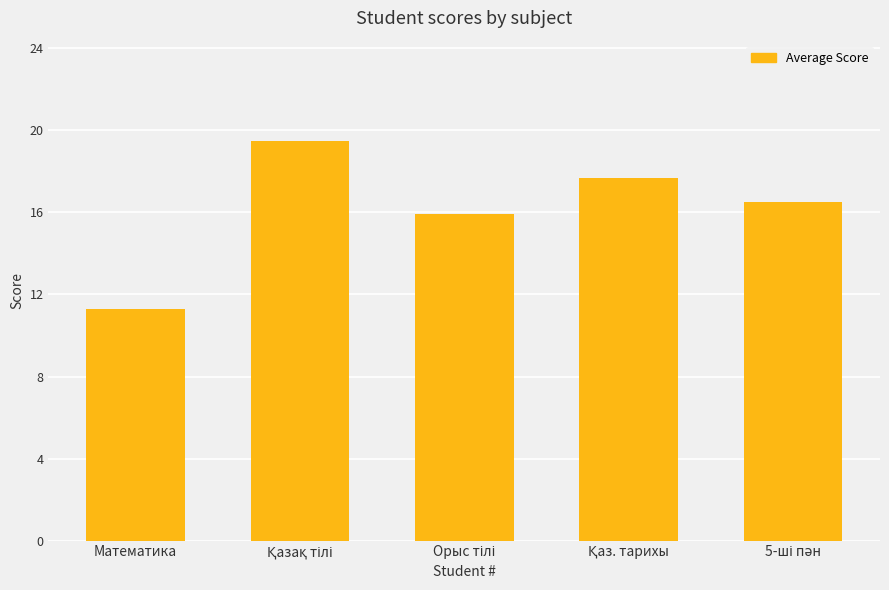

The value at Математика is 11.3. True or false?

True